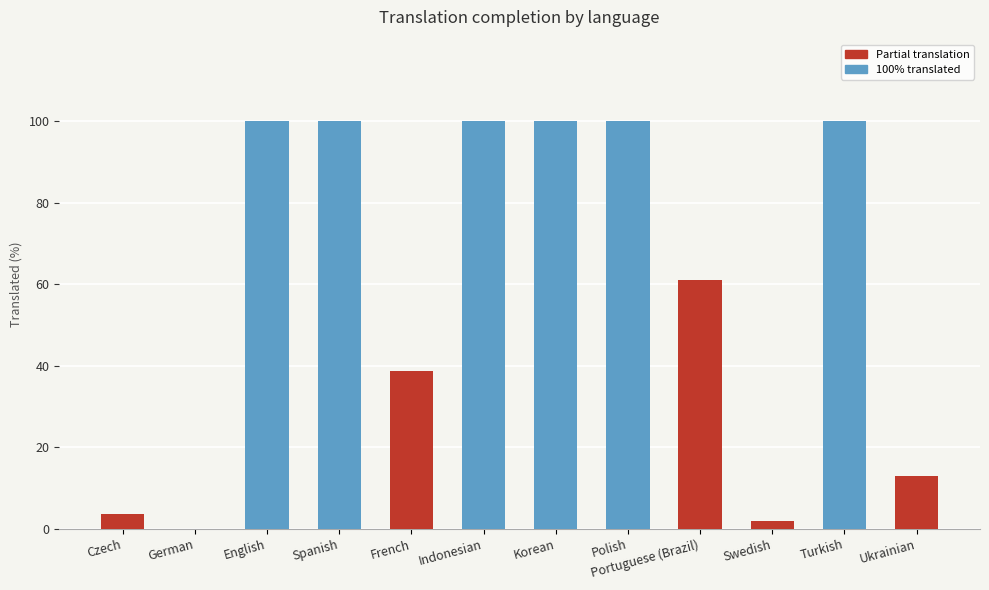

Reading right to left, transcribe all the data shown in this chart.

12.9	100.0	1.8	61.1	100.0	100.0	100.0	38.8	100.0	100.0	0.0	3.7